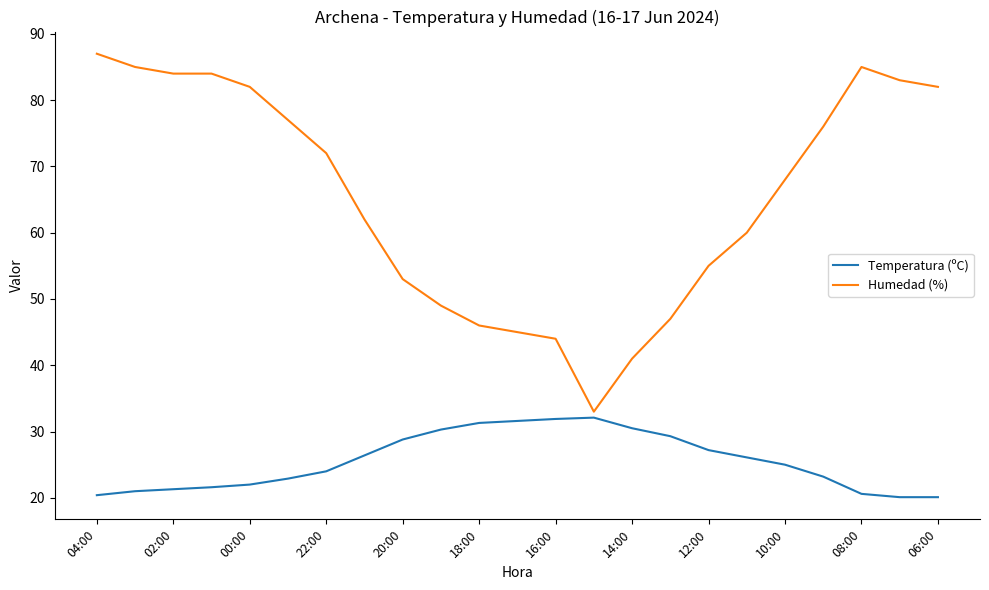

What is the difference between the maximum and minimum values in the Humedad (%) series?

54.0